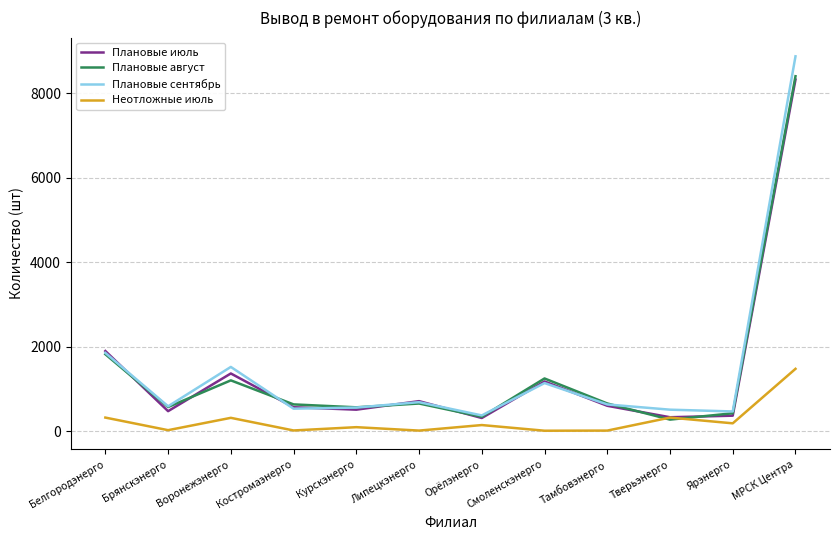

What is the difference between the maximum and minimum values in the Плановые июль series?

8011